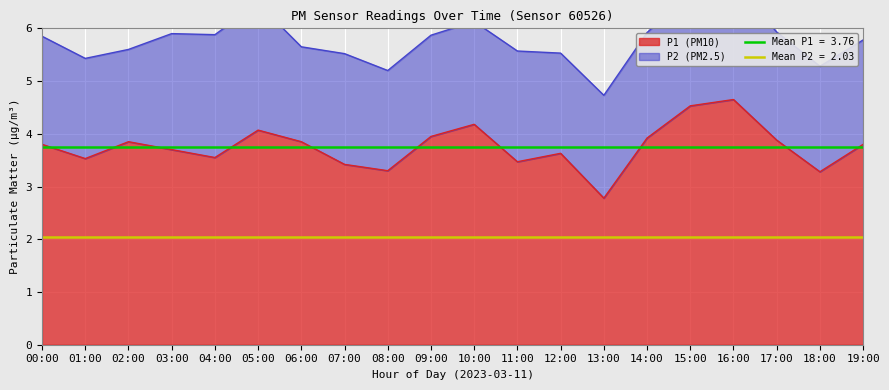

True or false: there are more than 1 points higher than both neighbors.

True